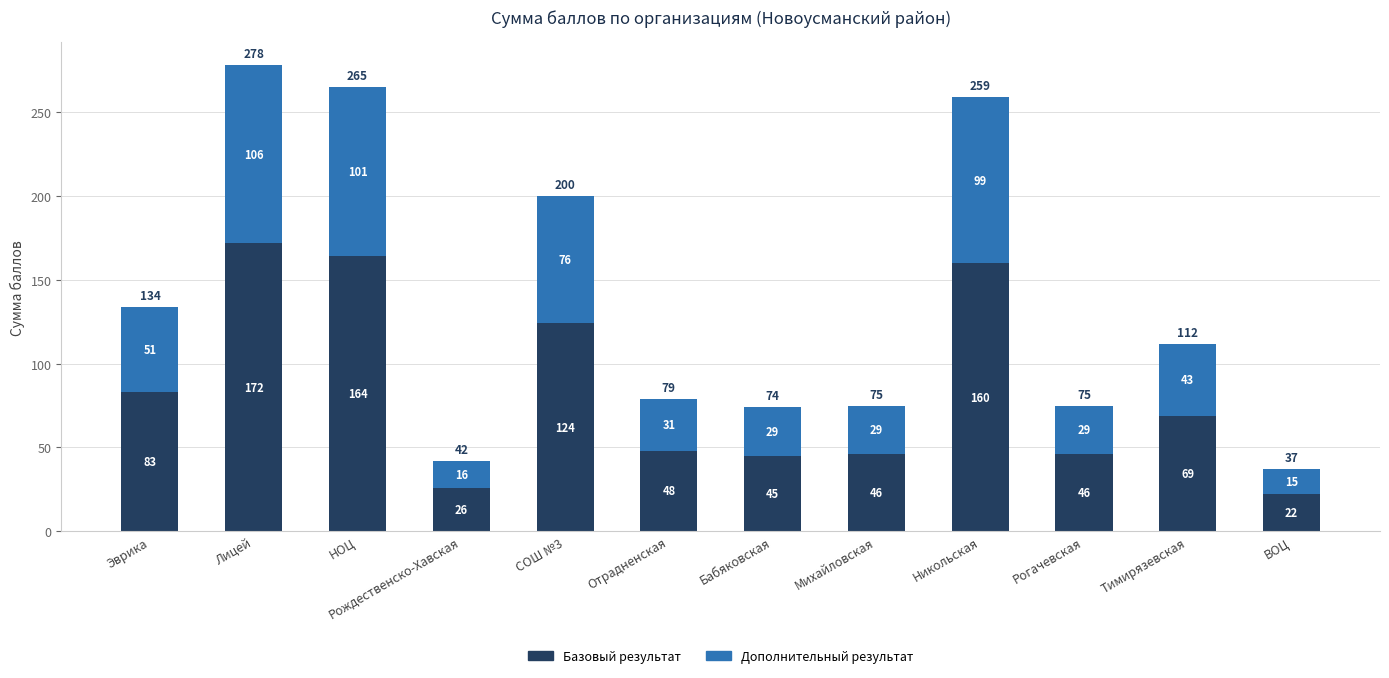

What is the lowest value of the Базовый результат series?

22